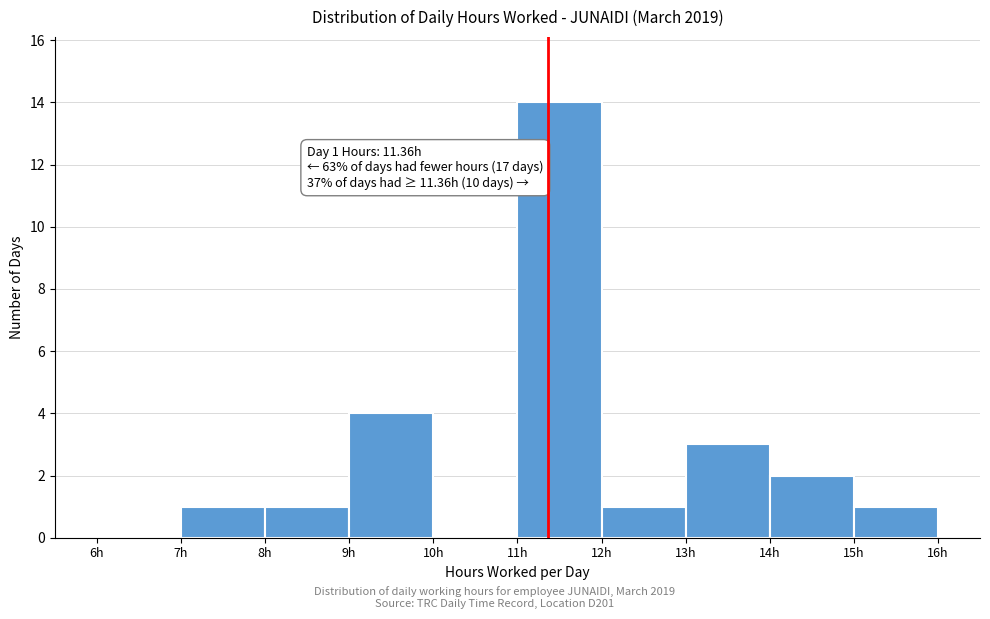

Which range on the x-axis has the tallest bar?

11 to 12